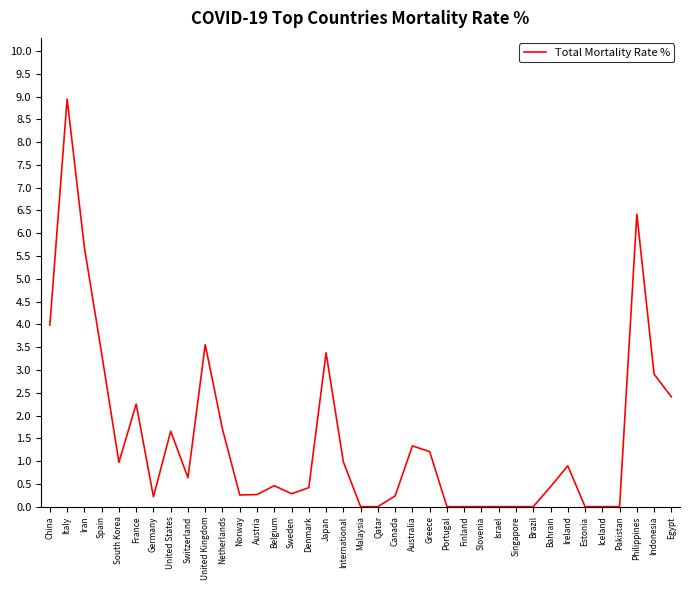

What is the change in value from Germany to Egypt?

+2.2